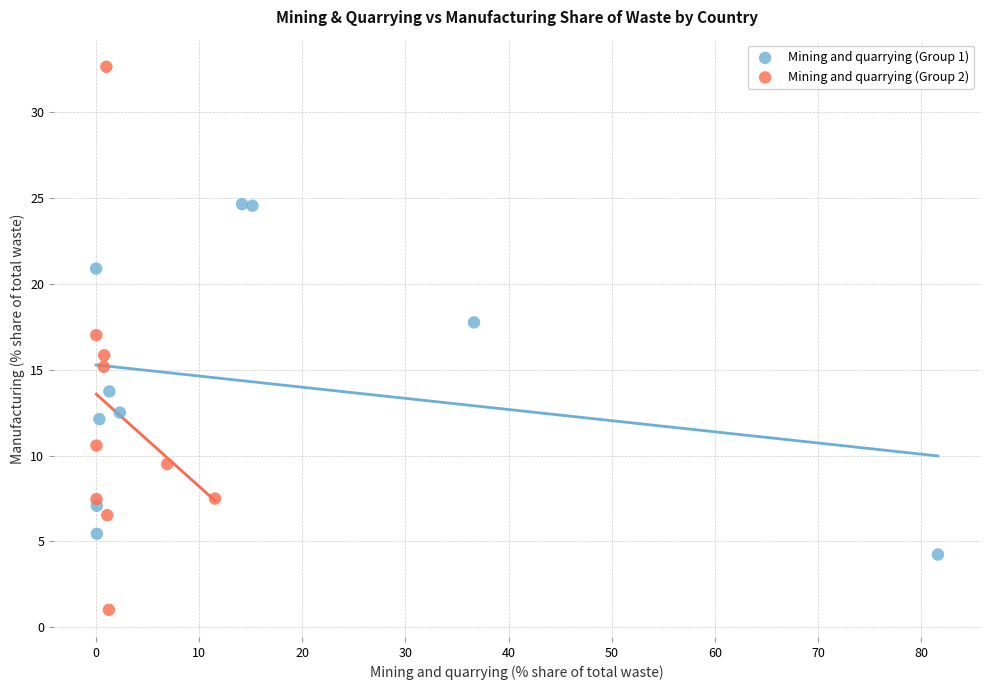

Which series contains the highest Y value?

Mining and quarrying (Group 2)